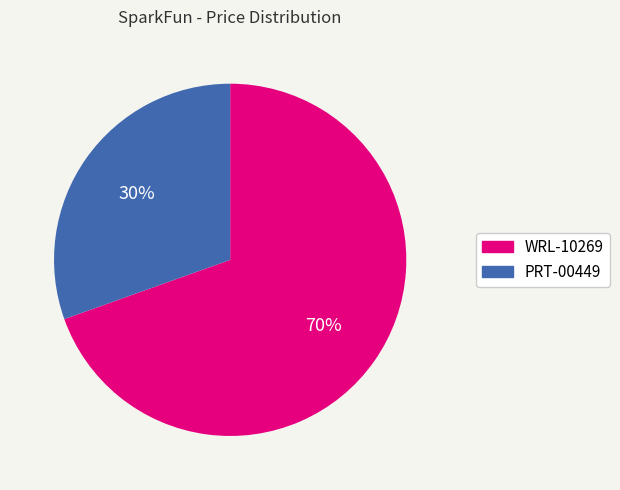

Approximately how many times larger is the value at PRT-00449 compared to WRL-10269?

0.4